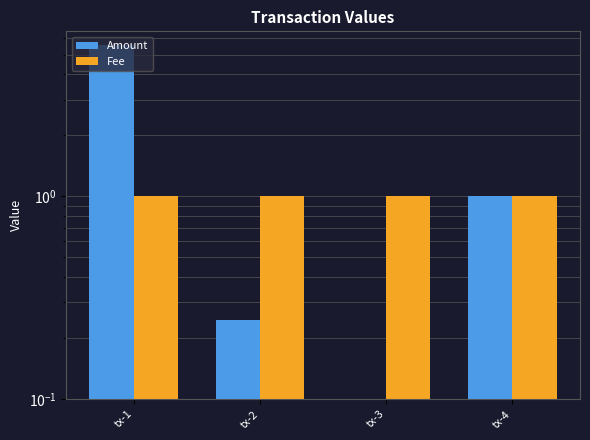

What is the greatest value displayed?

5.6